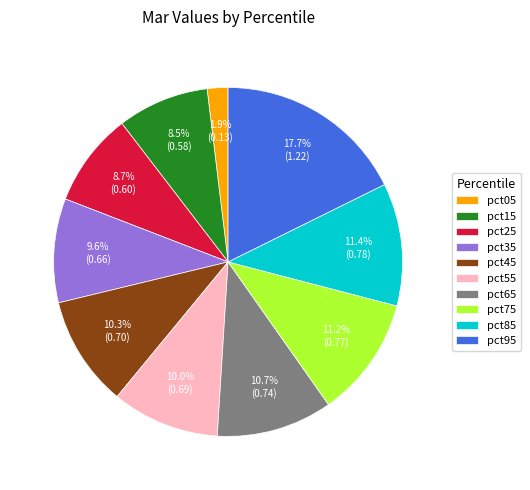

The pct45 slice represents 10% of the pie. True or false?

True